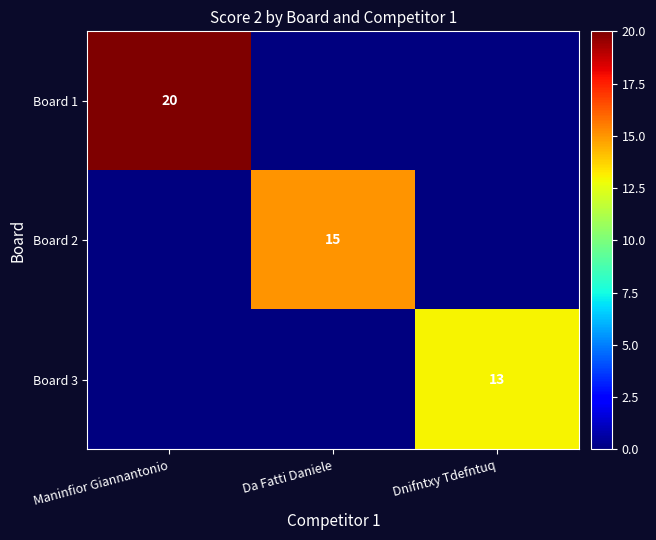

Where is Board 3 nearest to the value 6?

Maninfior Giannantonio